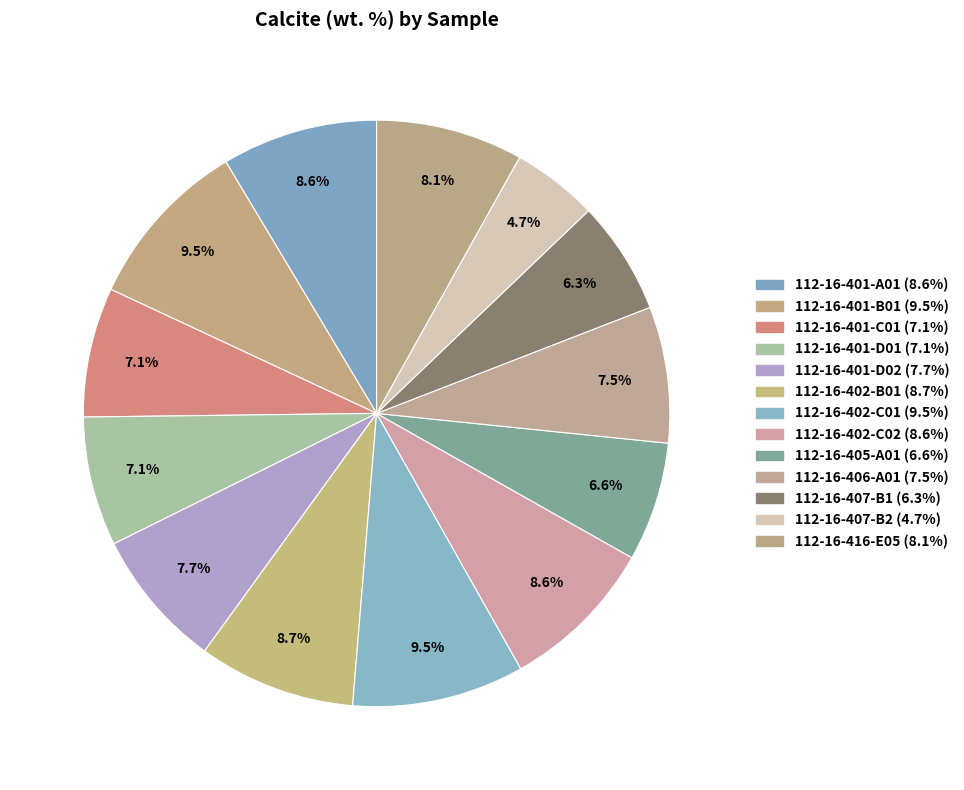

To the nearest percent, what is the difference between the largest and smallest slice percentages?

5%